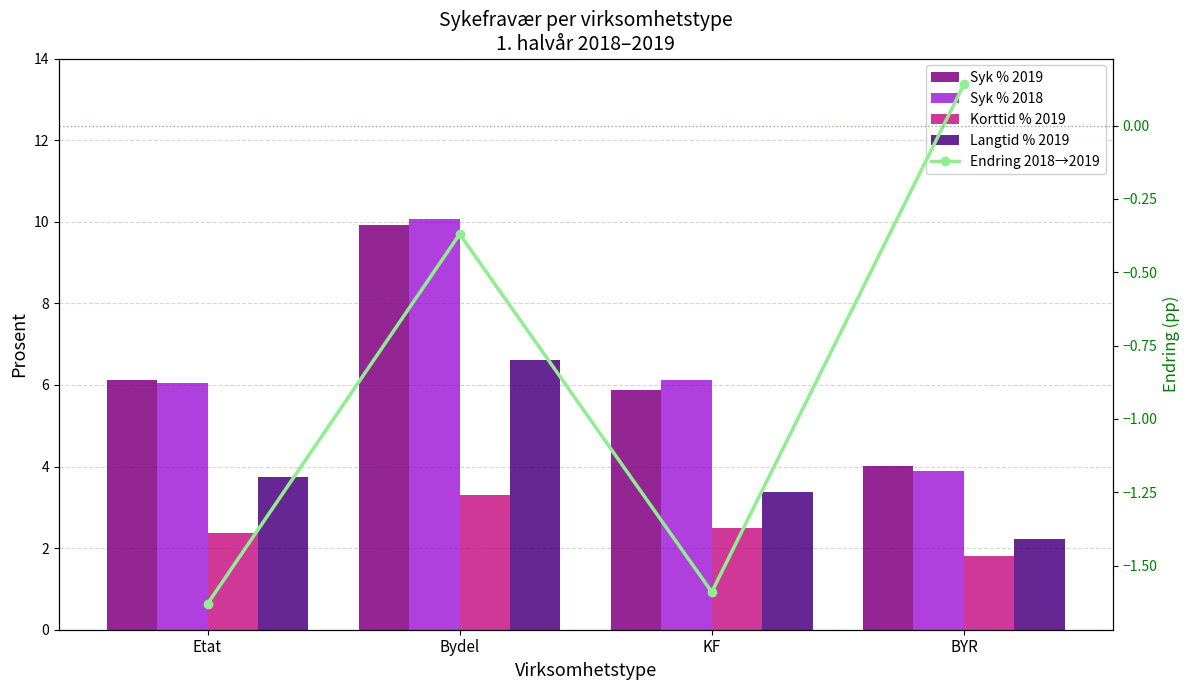

The Korttid % 2019 series shows 2.4 at Etat. True or false?

True